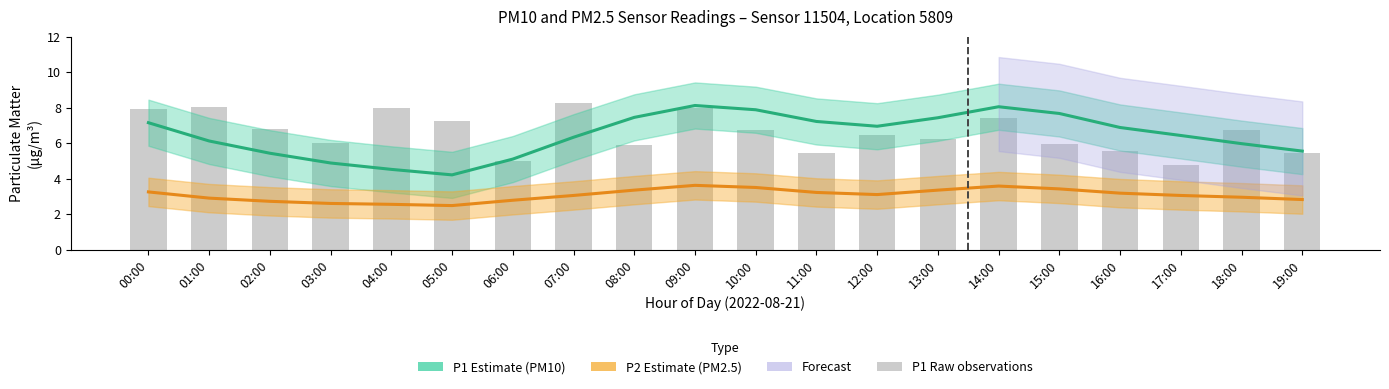

Is the value of P2 (PM2.5) at 13:00 greater than the value of P1 raw at 07:00?

No